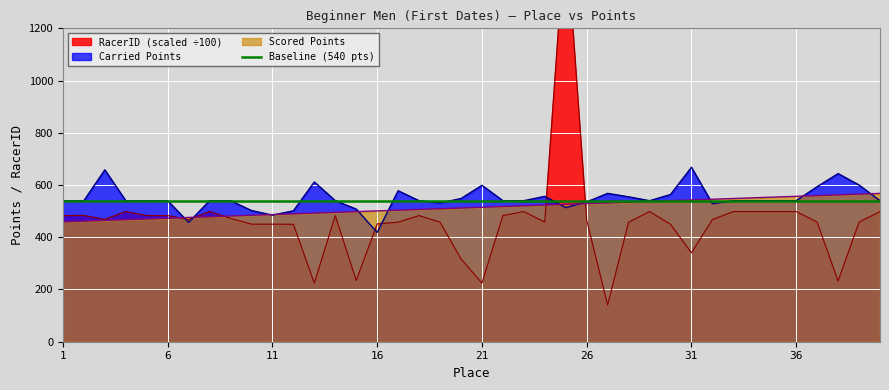

True or false: RacerID (scaled) and Scored Points cross at least once.

True